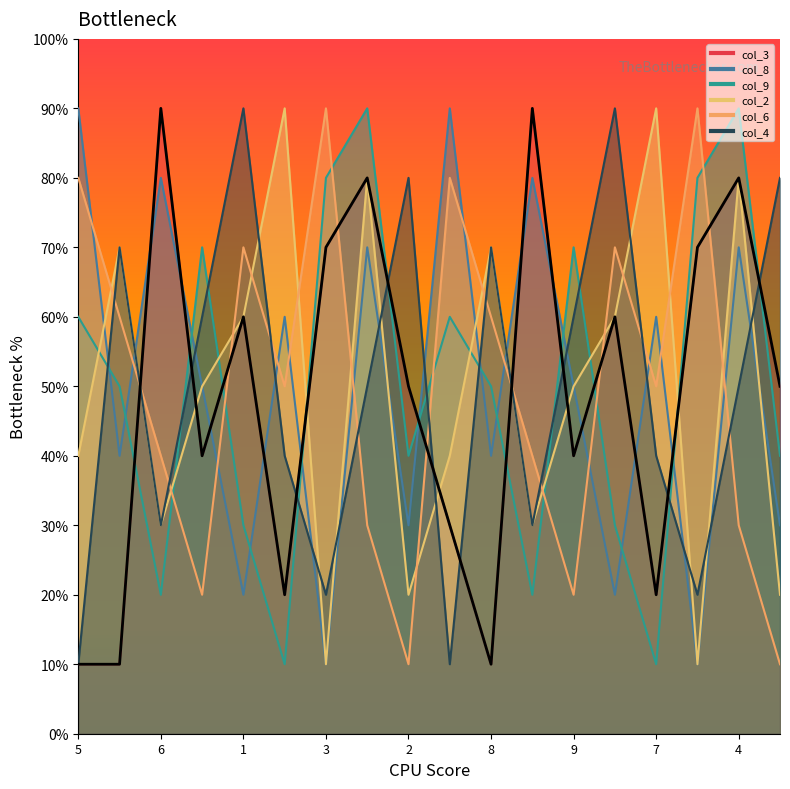

What are all the series names shown in the legend?

col_3, col_8, col_9, col_2, col_6, col_4